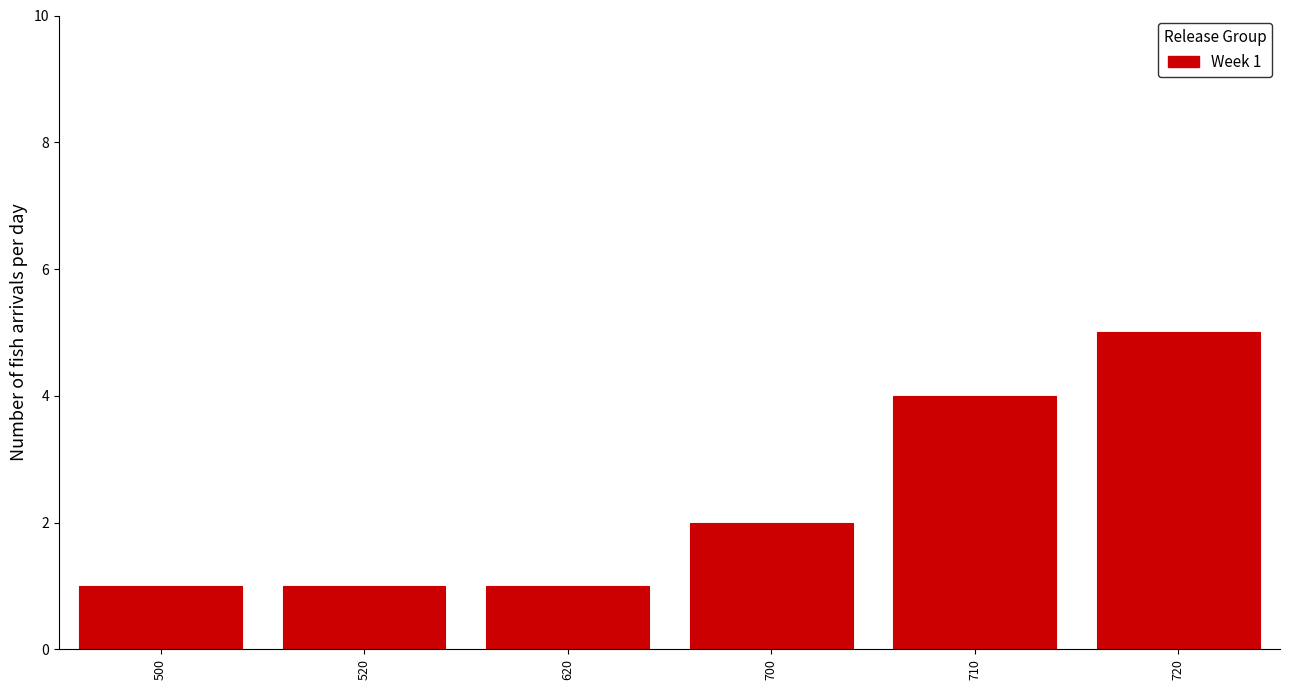

Reading left to right, list all the values displayed in this chart.

500=1	520=1	620=1	700=2	710=4	720=5